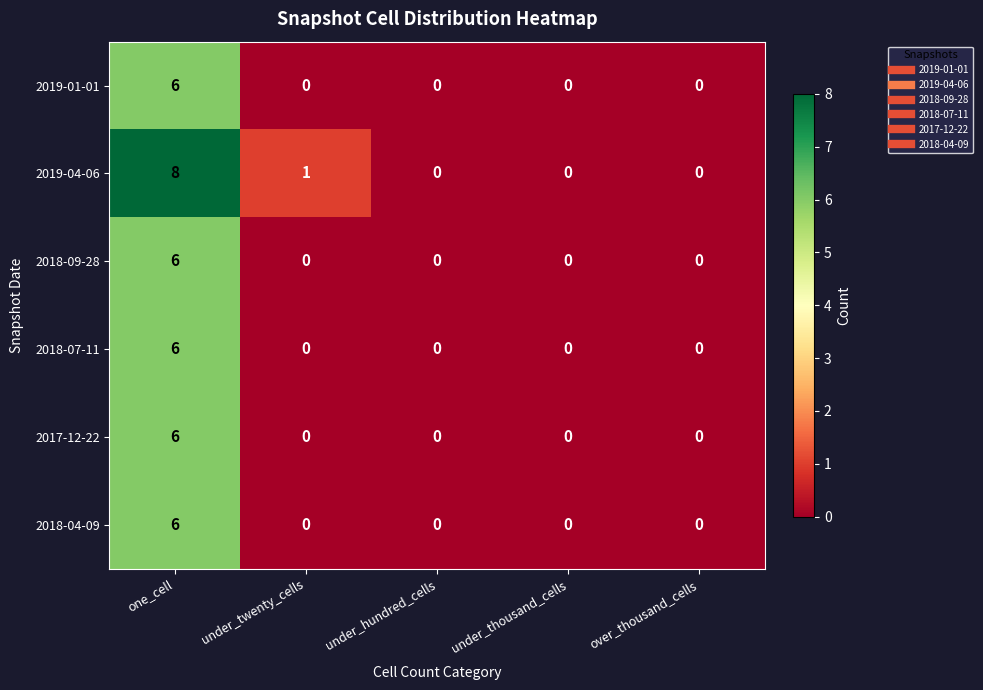

Which series has the largest total across all categories?

2019-04-06